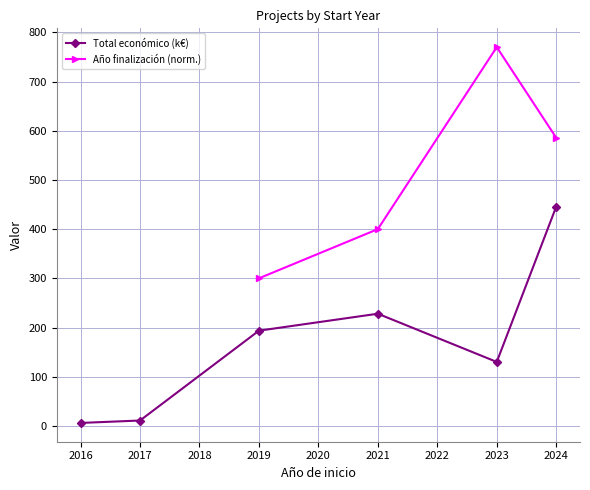

What is the value of the Total económico (k€) point at the 6th from the left?

445.7